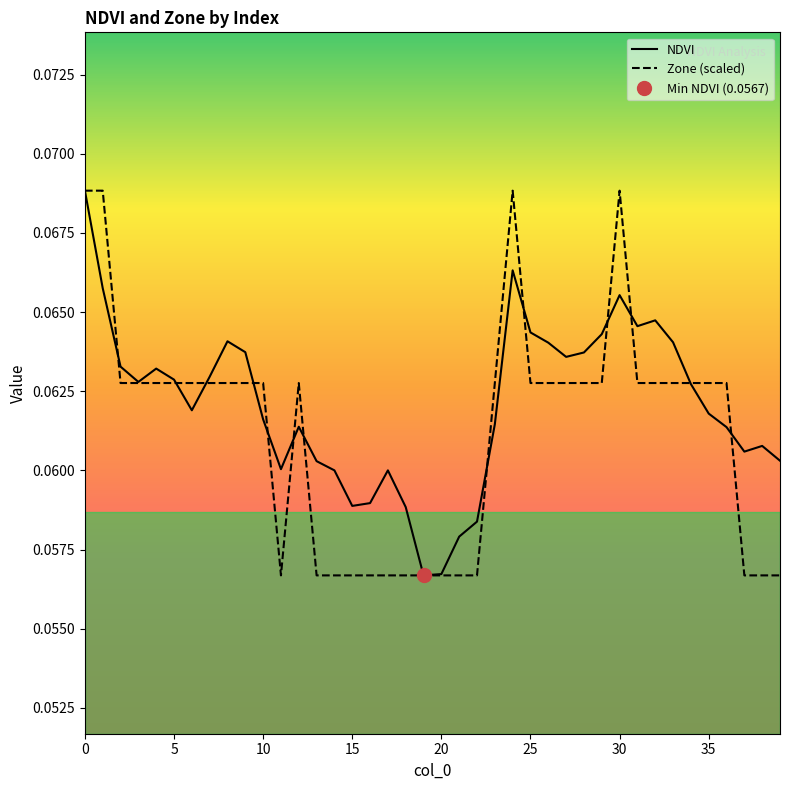

List the series in order of their overall mean, lowest first.

Zone (scaled), NDVI